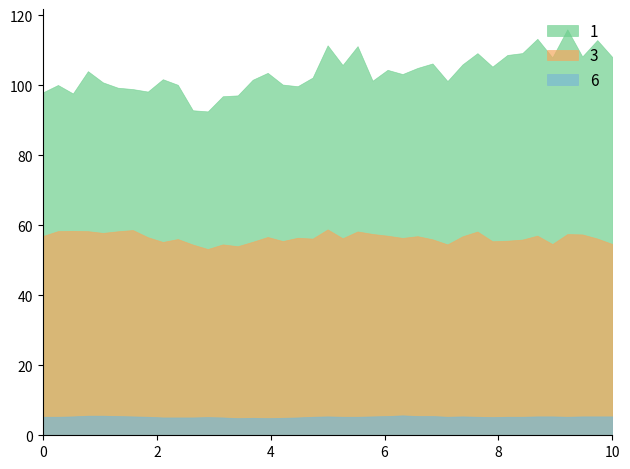

List the series in order of their overall mean, lowest first.

6, 3, 1